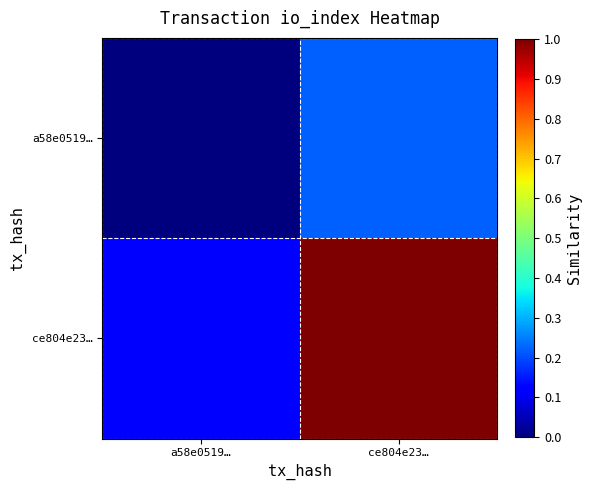

What is the total value across all series at ce804e23…?

1.2